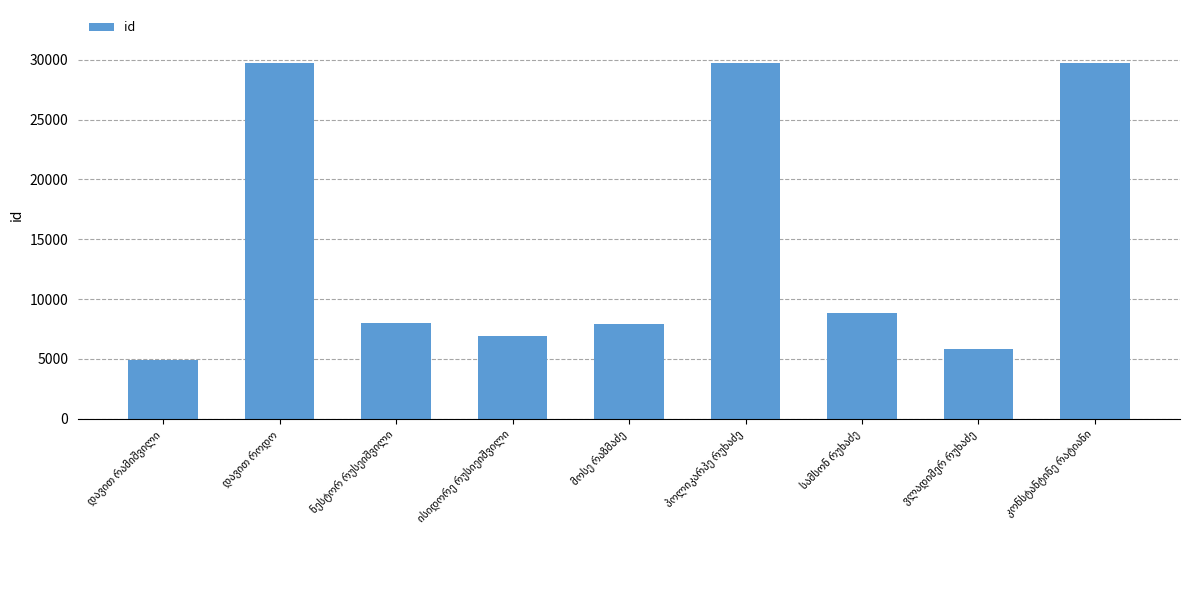

What is the value of the 8th bar from the left?

5828